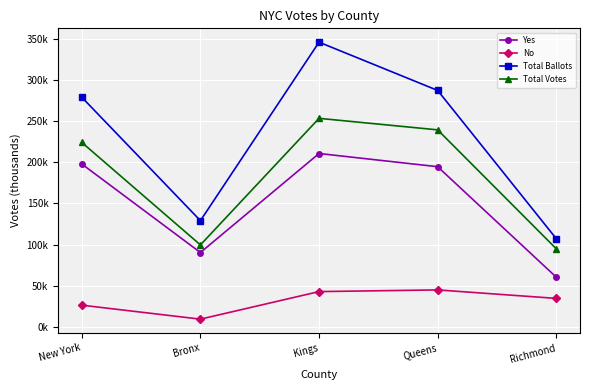

Which label corresponds to the largest value in the chart?

Kings